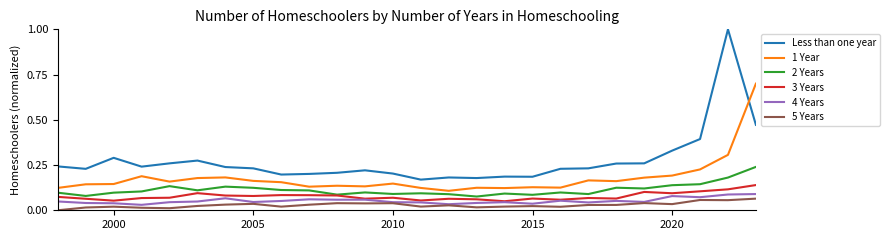

True or false: 3 Years and 1 Year intersect in this chart.

False